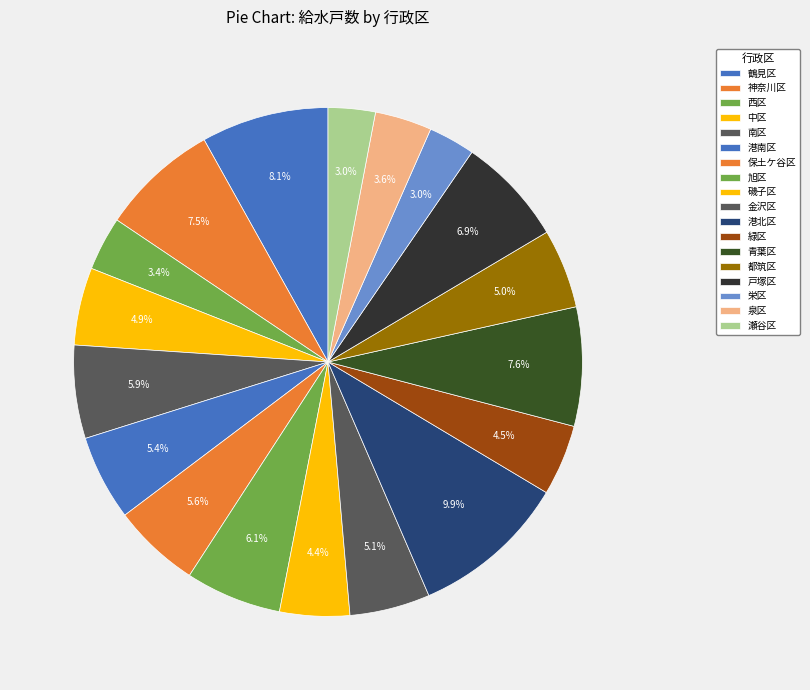

Count the number of slices in the pie.

18